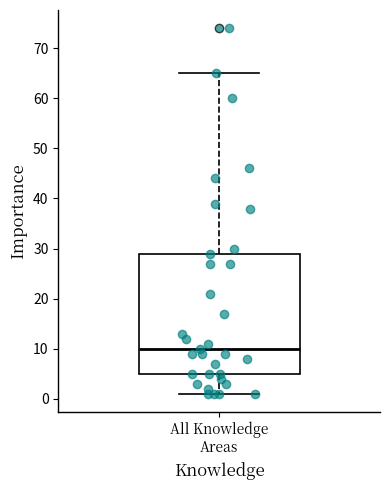

Read this box plot against the y-axis: the position of the median line, the range covered by the box, and the ends of both whiskers. The values are not printed on the chart, so give them approximately, as read against the axis.

median 10, box 5 to 29, whiskers 1 to 65